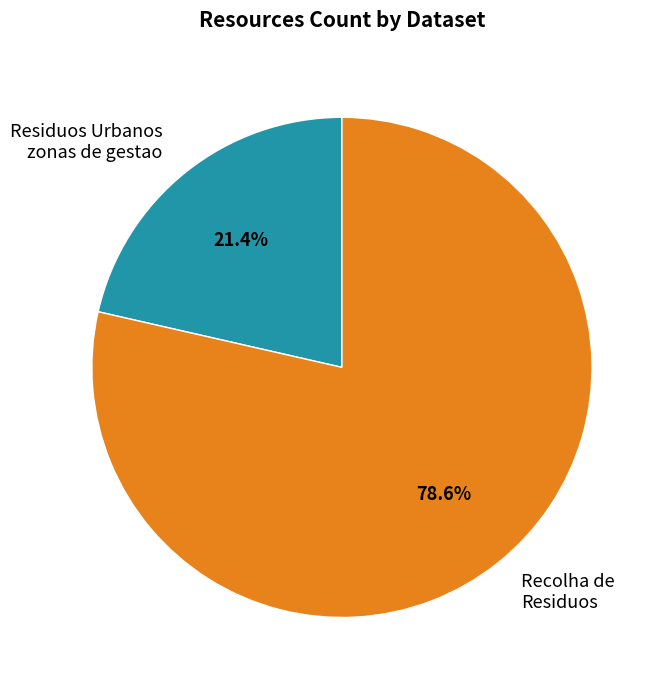

What percentage is NOT represented by Recolha de Residuos?

21.4%